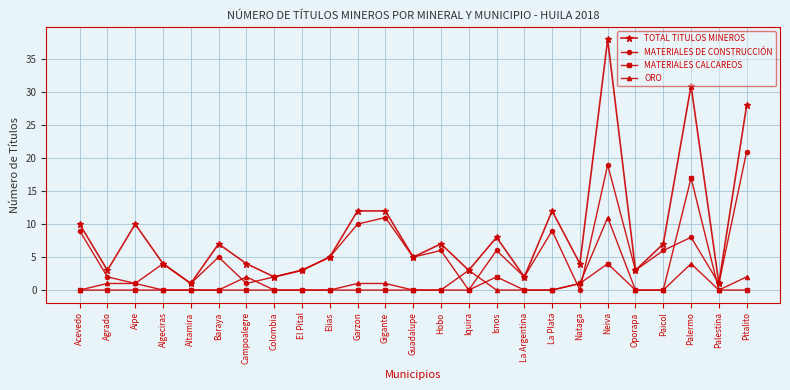

Where is MATERIALES DE CONSTRUCCIÓN nearest to the value 10?

Garzon